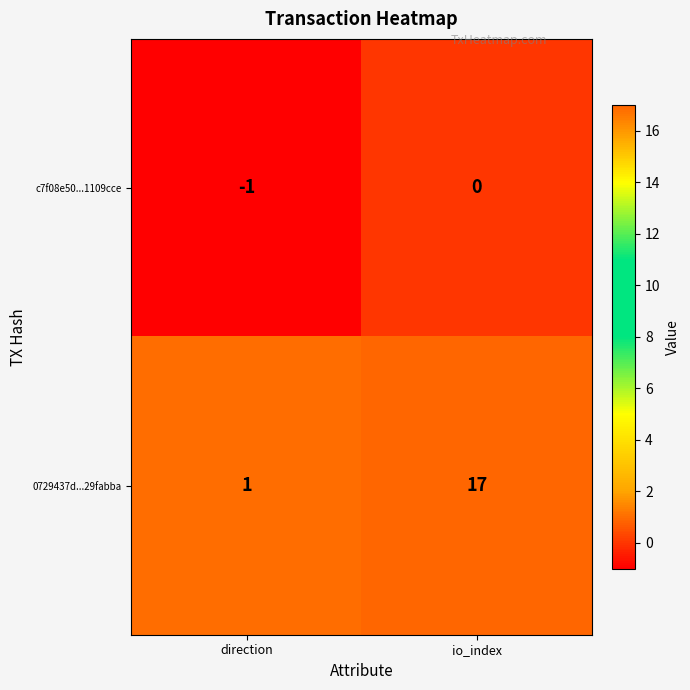

What is the difference between the highest and lowest values at io_index?

17